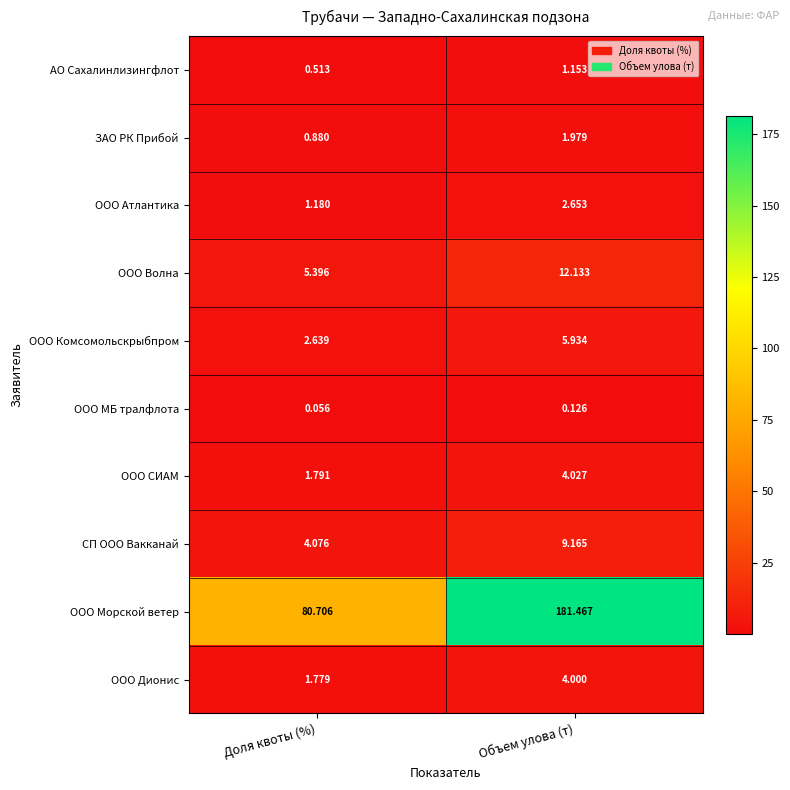

What is the total value across all series at Доля квоты (%)?

99.0